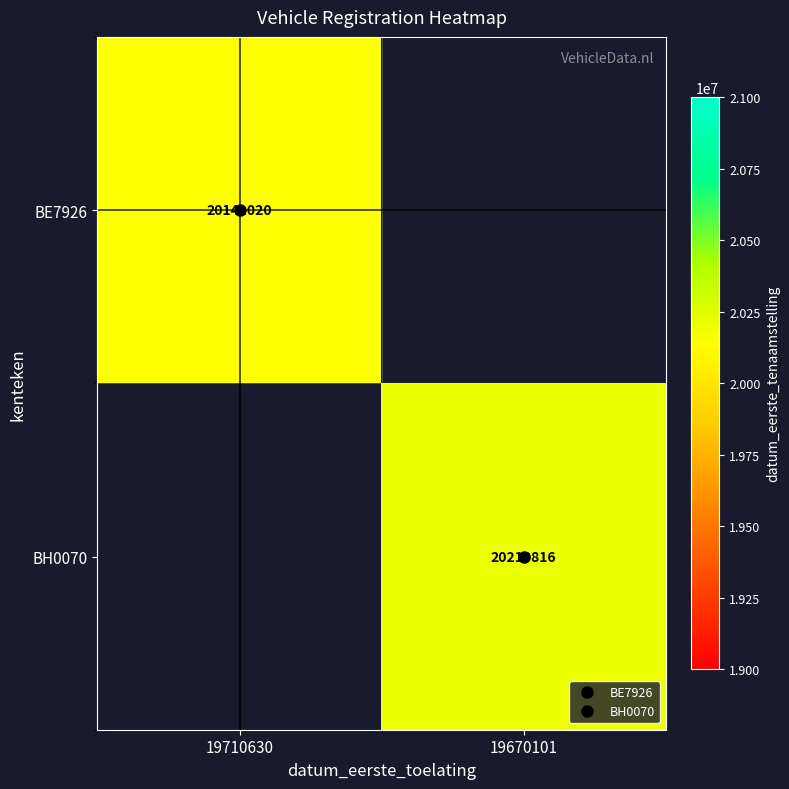

Rank the series by their average value, from highest to lowest.

BE7926, BH0070